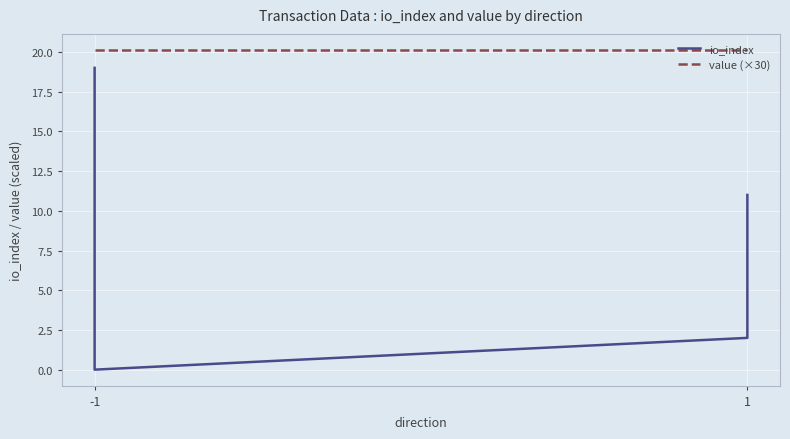

Rank the series by their maximum value, from lowest to highest.

io_index, value (×30)